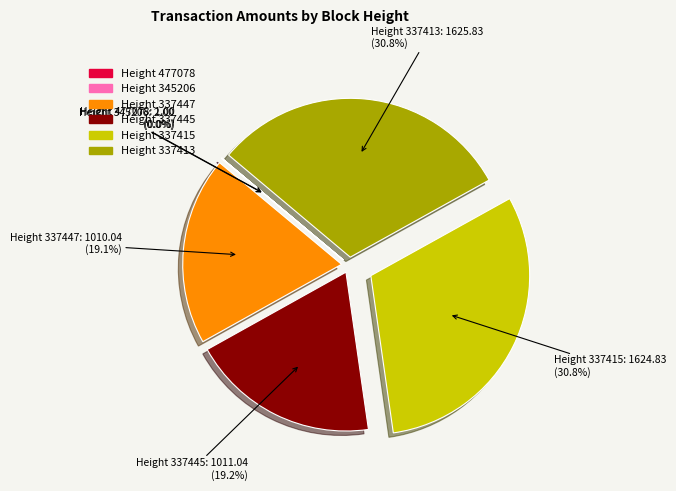

Does any single category account for the majority?

No